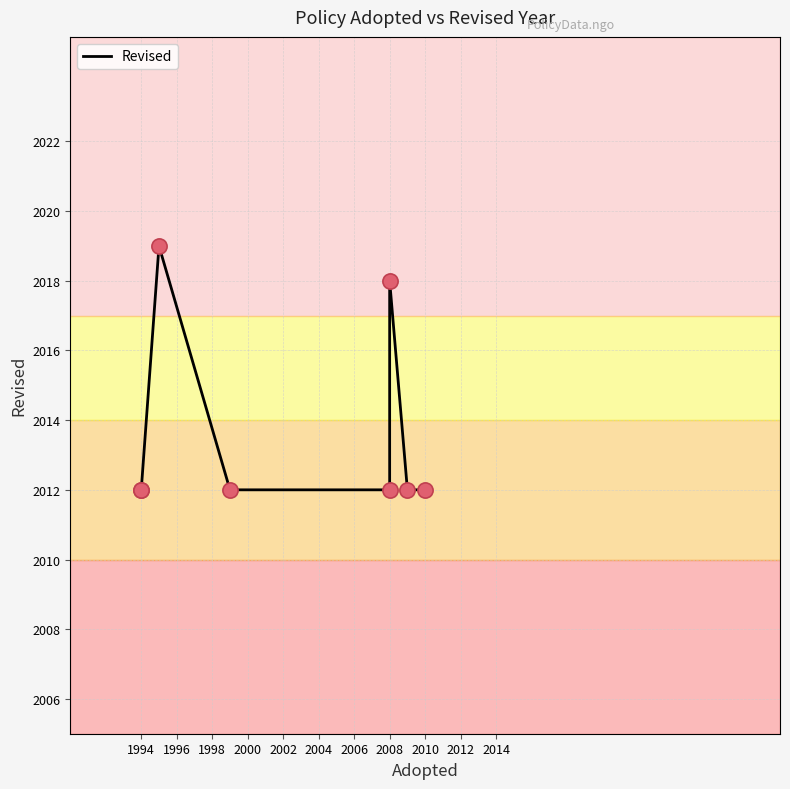

What is the ratio of the value at 2008 to the value at 1994?

1.0